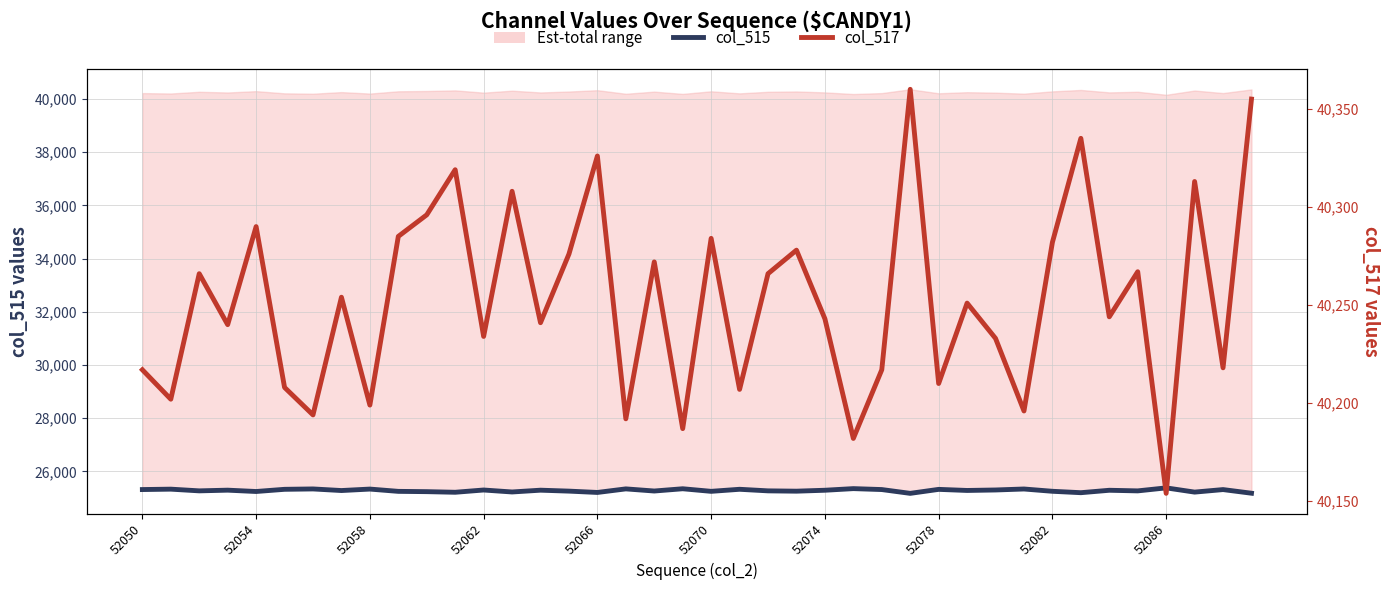

What is the total value across all series at 19?

65535